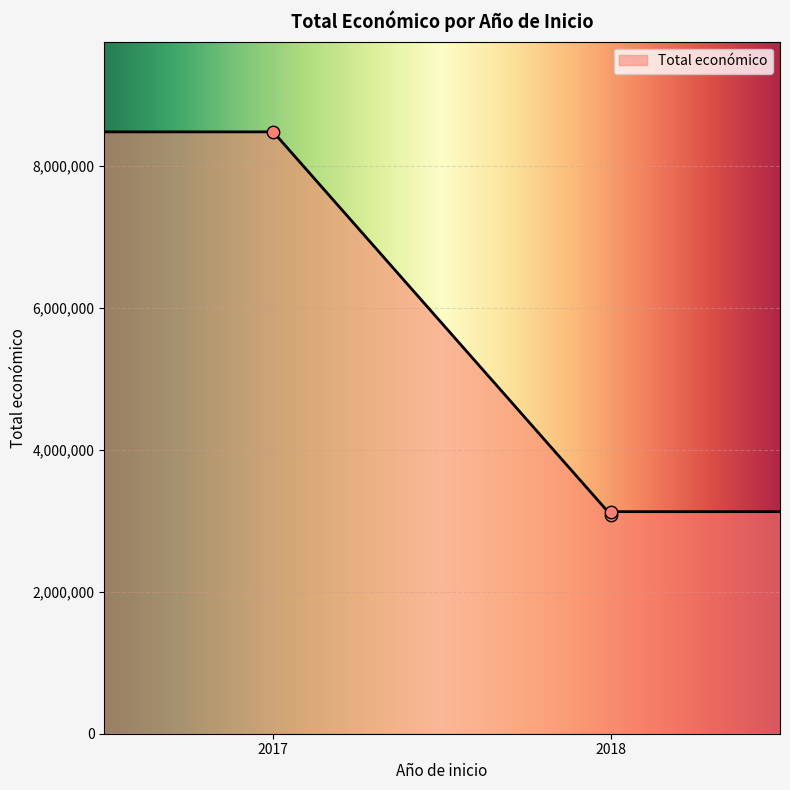

What is the minimum value for Total económico?

3088871.7